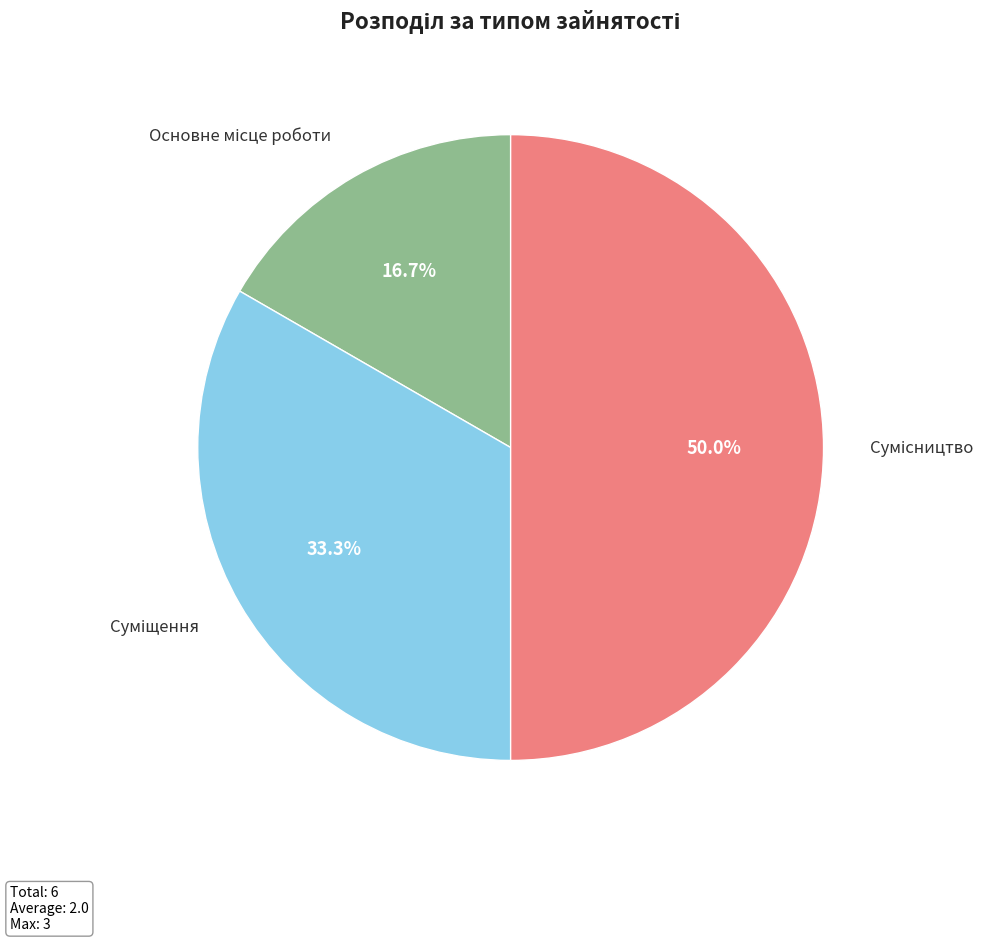

To the nearest percent, what portion does Сумісництво represent?

50%